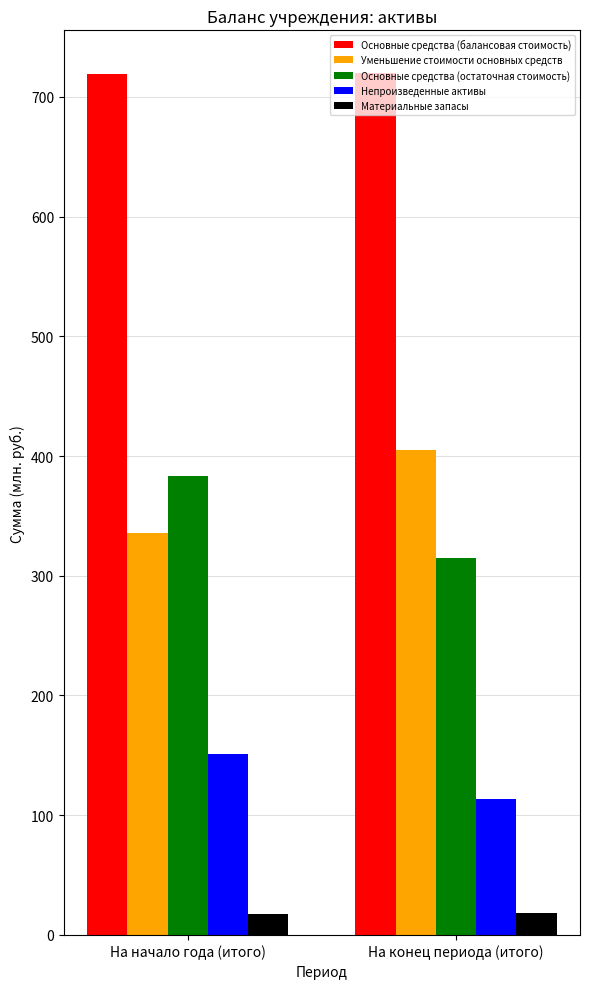

Which series has the largest total across all categories?

Основные средства (балансовая стоимость)